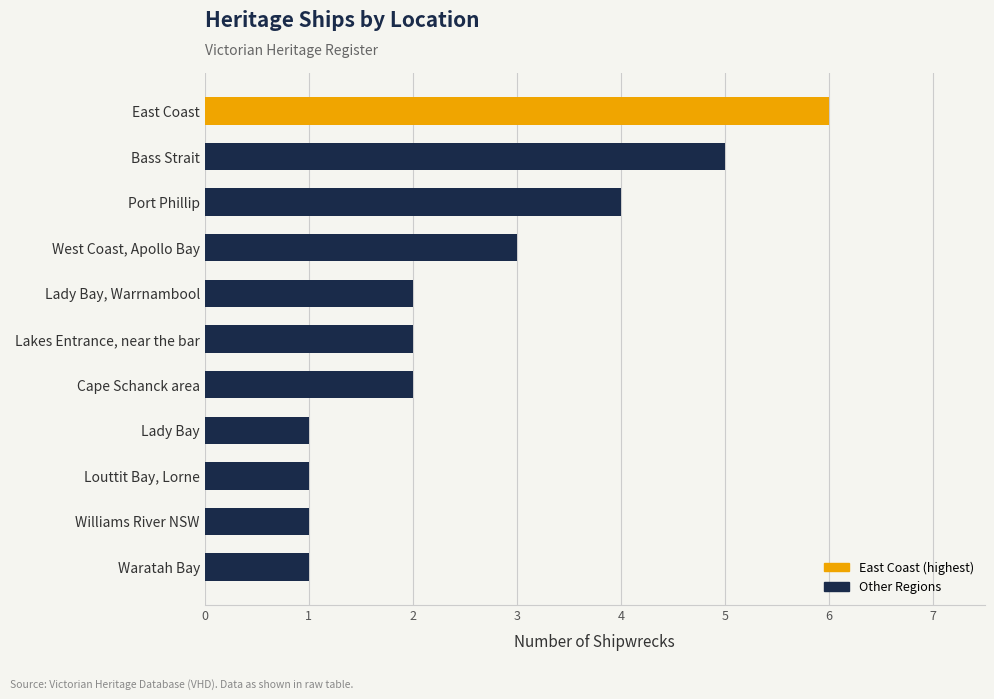

What is the ratio of the value at Cape Schanck area to the value at Waratah Bay?

2.0